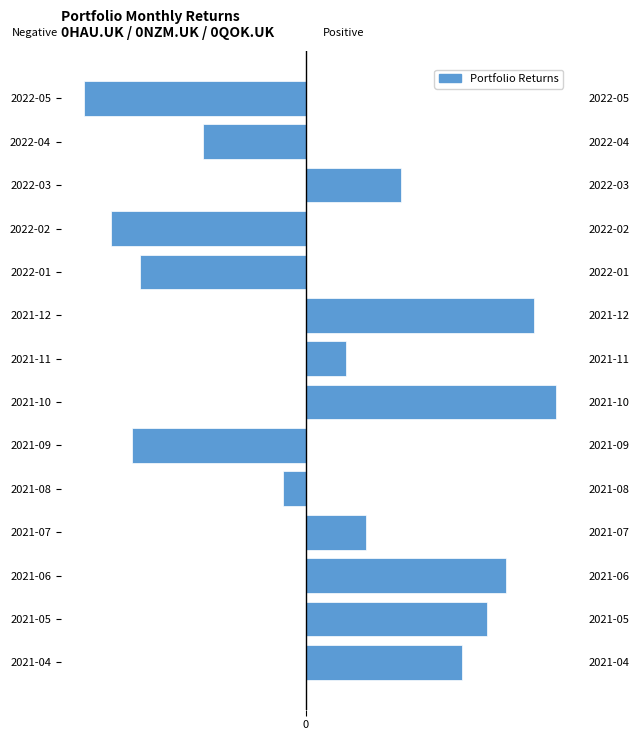

The value at 2021-09 is -0.0. True or false?

True